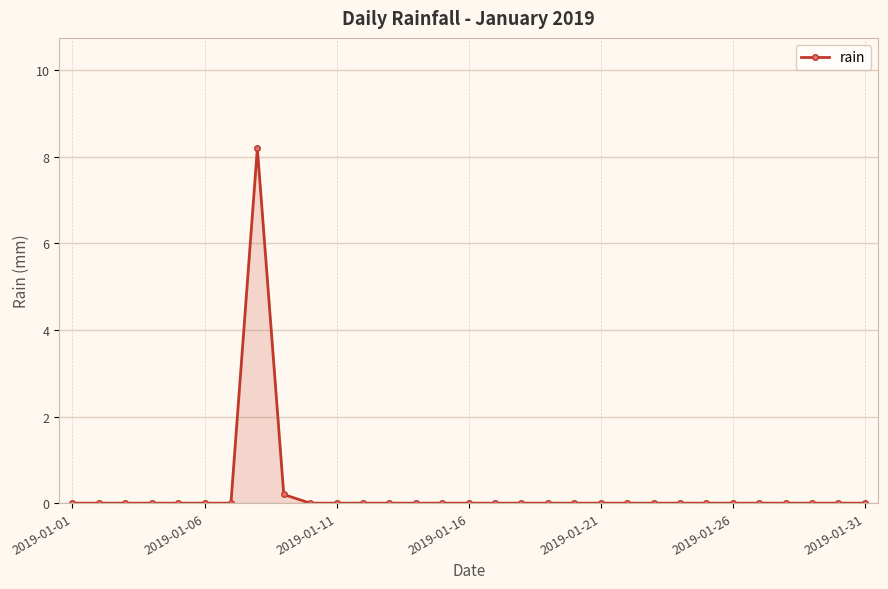

What is the sum of all values?

8.4